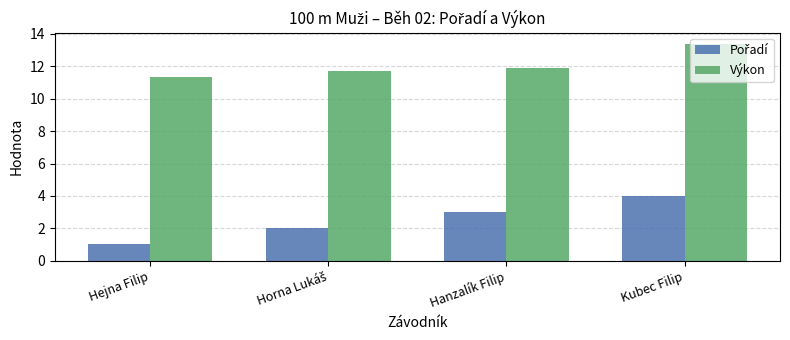

What is the spread (max minus min) of values at Hejna Filip?

10.4